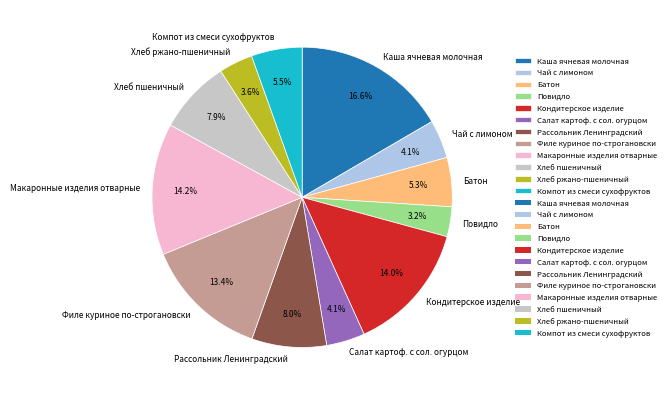

Combined, what portion of the pie is Кондитерское изделие and Повидло?

17.2%